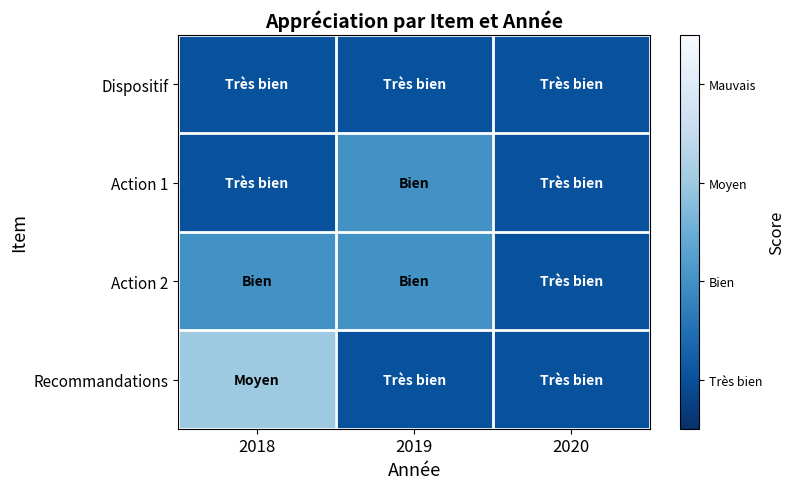

List the series in order of their peak value, lowest first.

Dispositif, Action 1, Action 2, Recommandations